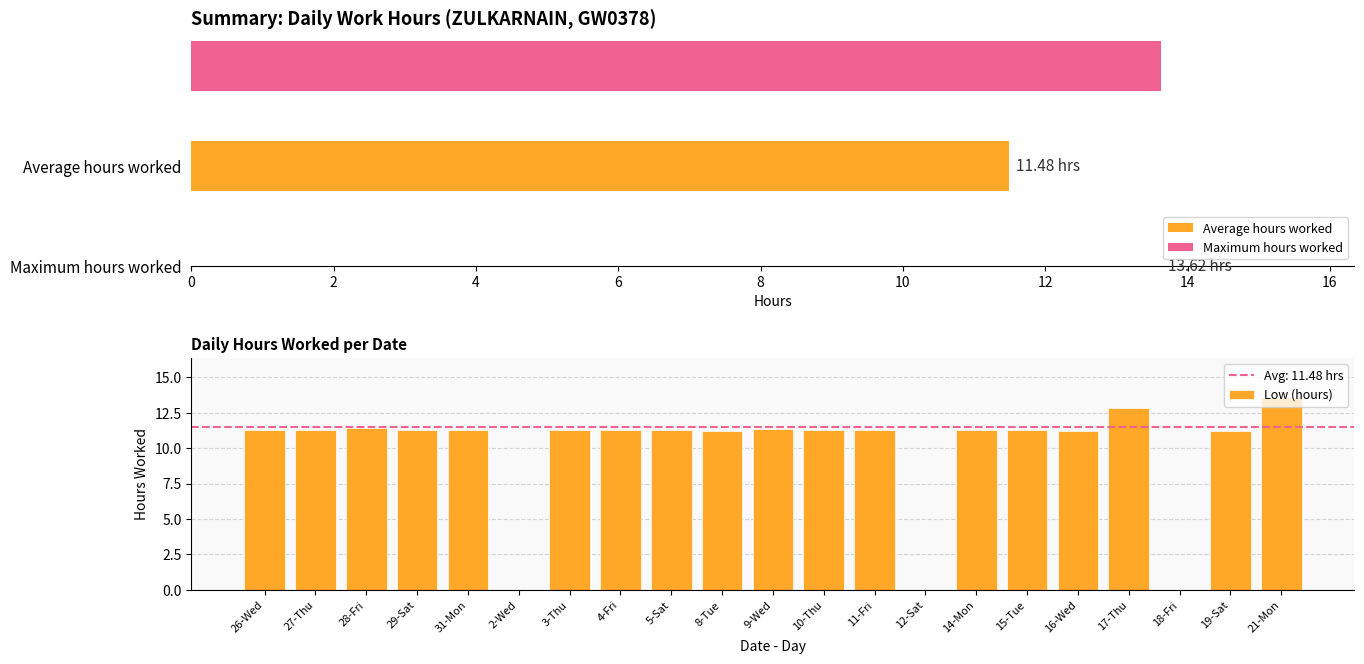

How many positive values are there?

18